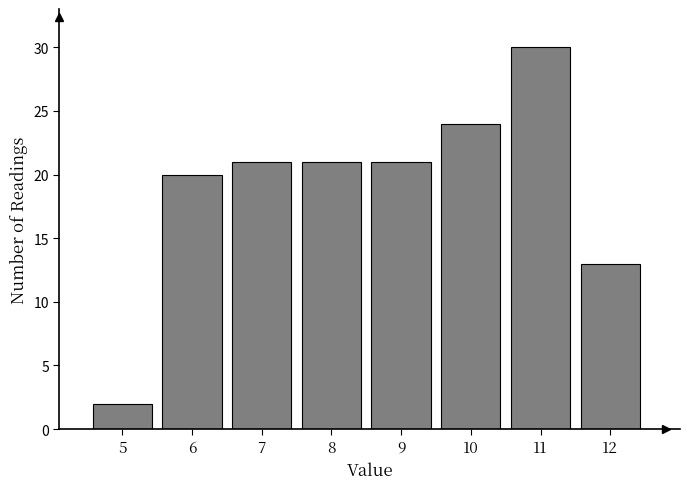

Reading left to right, transcribe all the data shown in this chart.

2	20	21	21	21	24	30	13